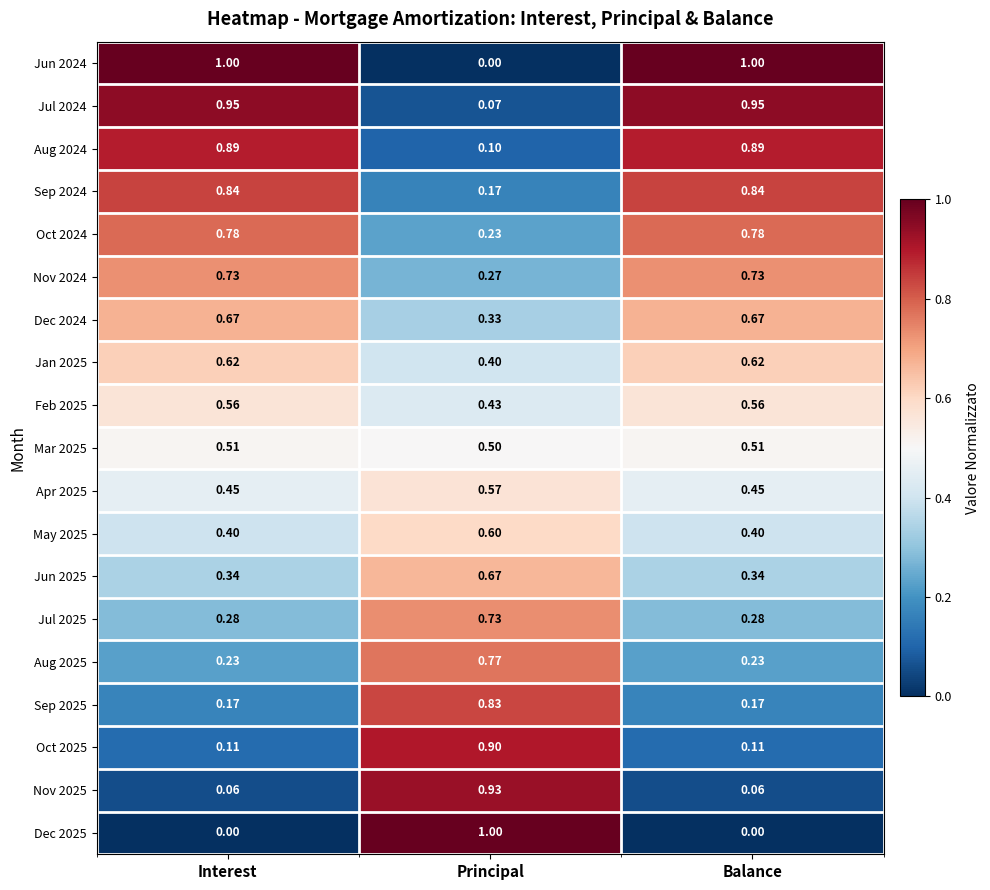

Which category has the highest value in the Dec 2025 series?

Principal